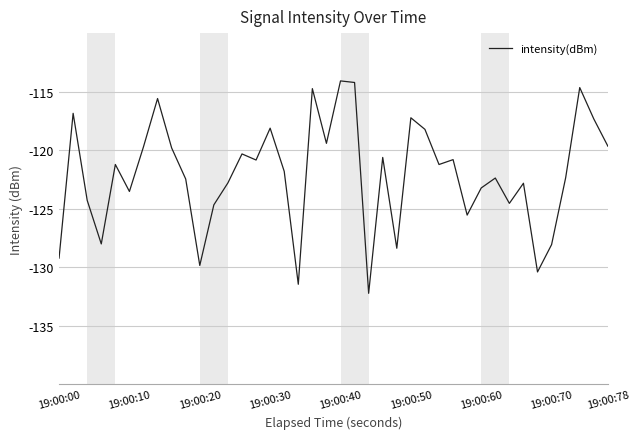

What is the smallest value displayed?

-132.2